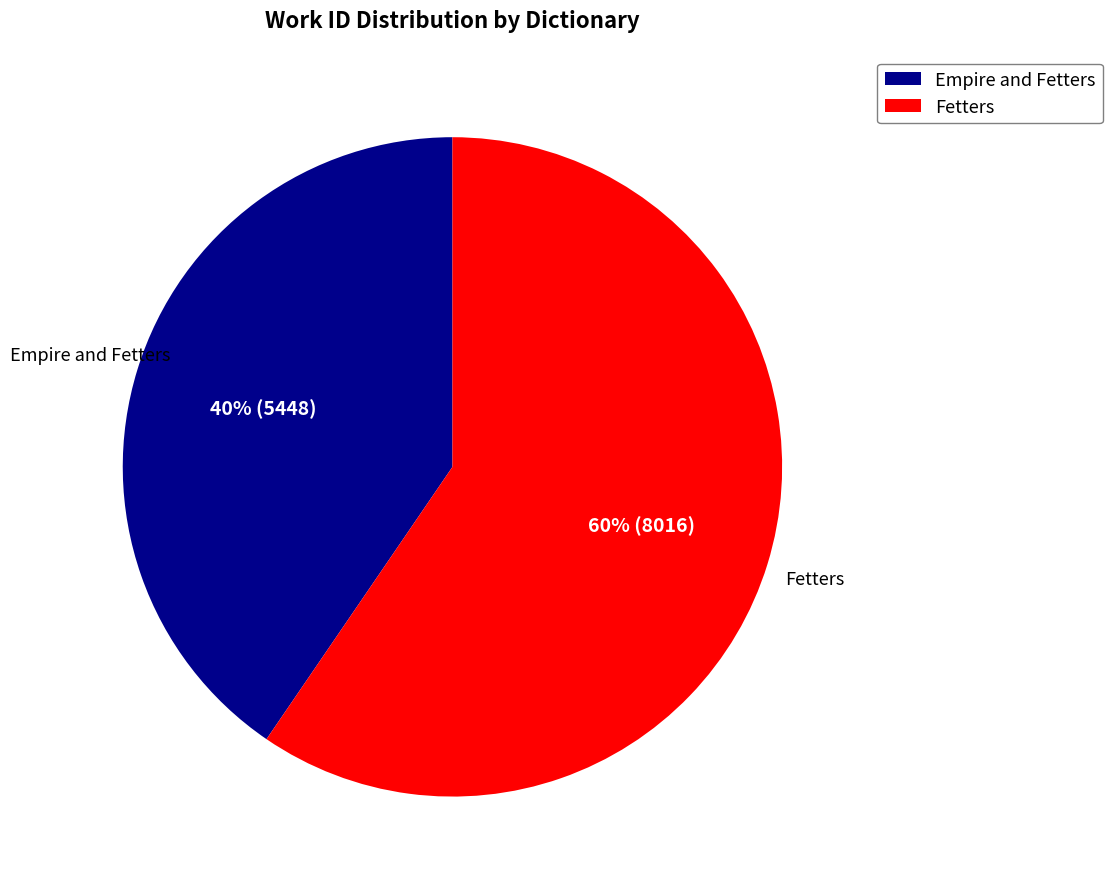

Approximately how many times larger is the value at Empire and Fetters compared to Fetters?

0.7